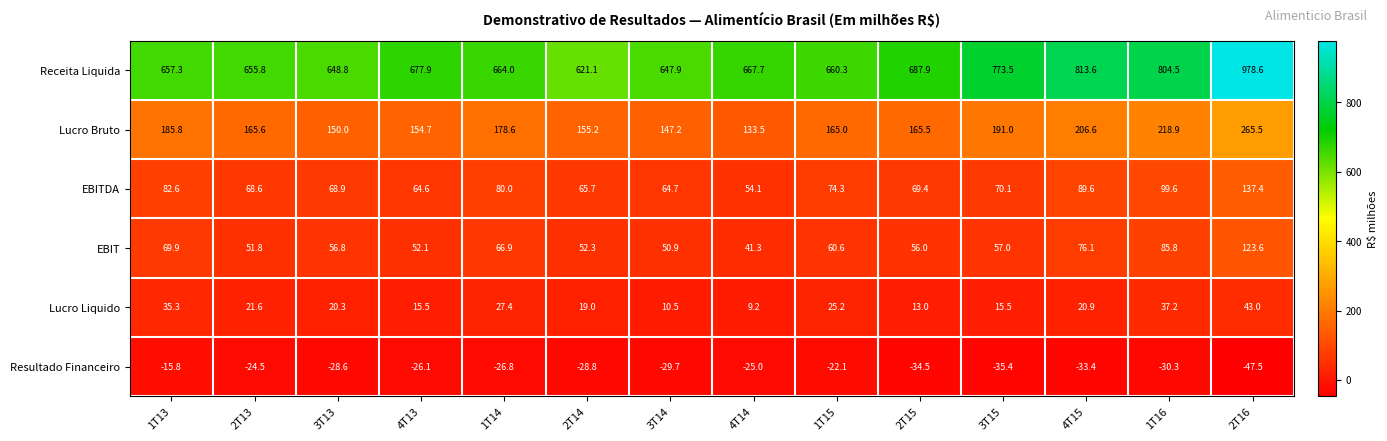

True or false: Lucro Bruto has a value of 89.9 at 2T14.

False